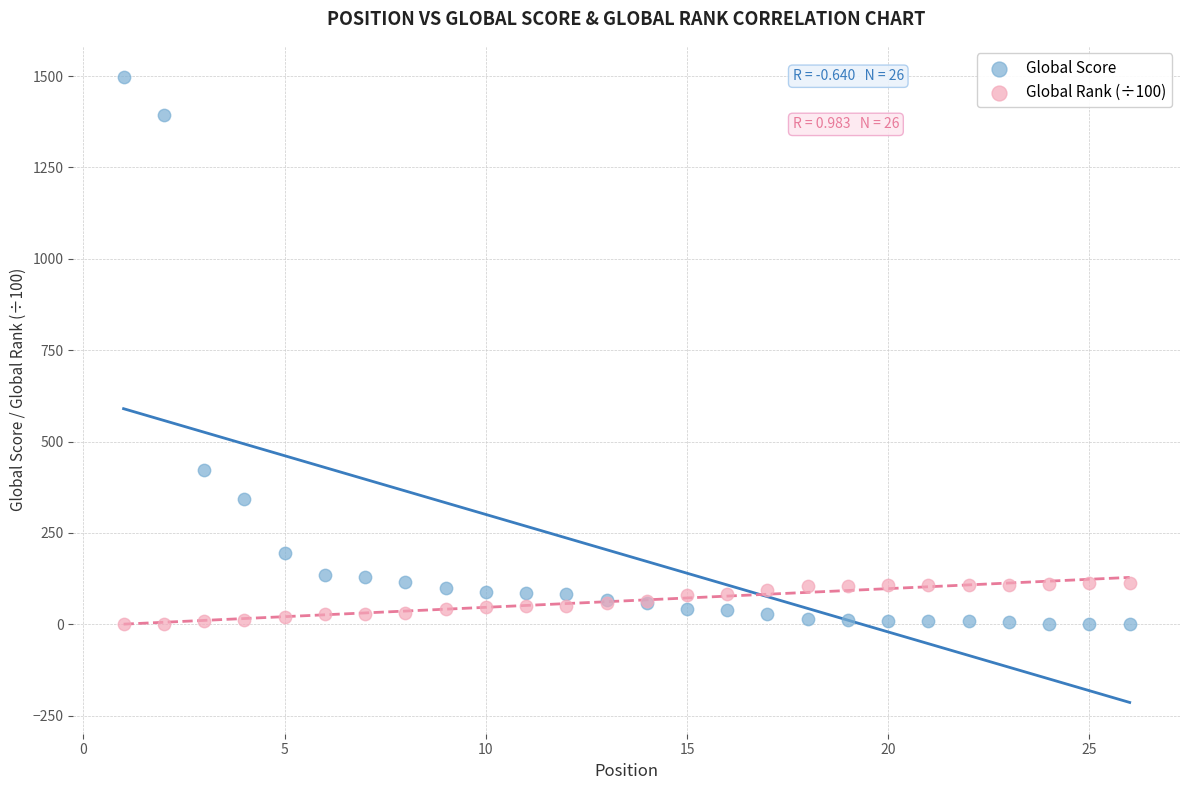

In the Global Score series, what Y value is closest to 749?

423.0